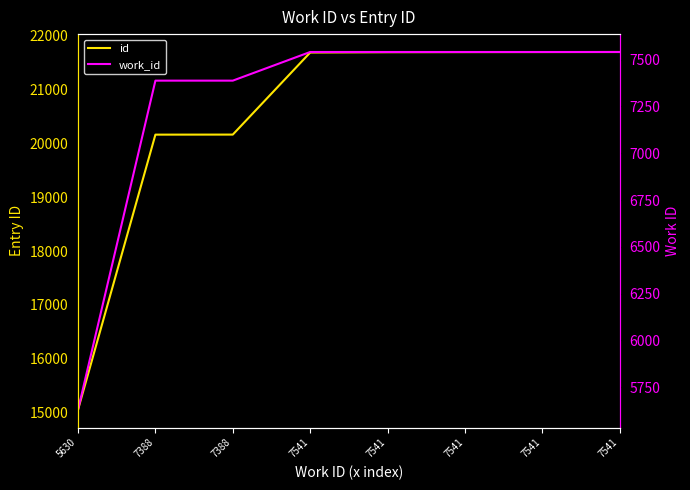

How many data points in id are less than 21689?

4